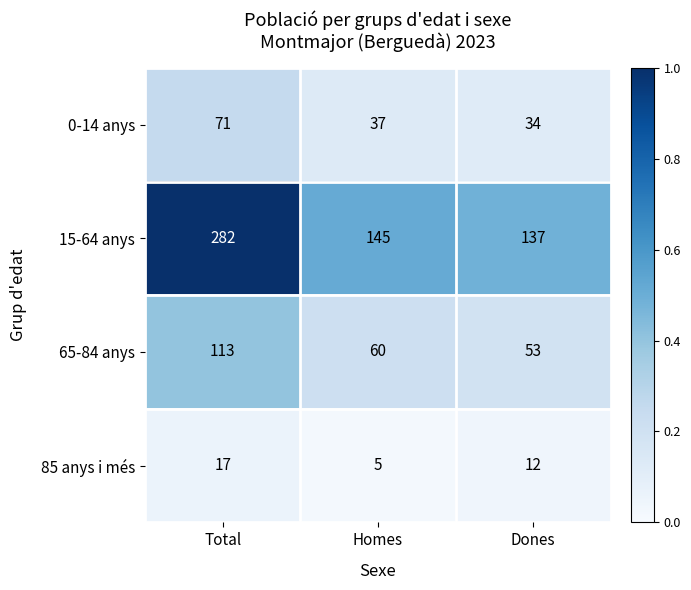

What is the maximum value shown in the chart?

282